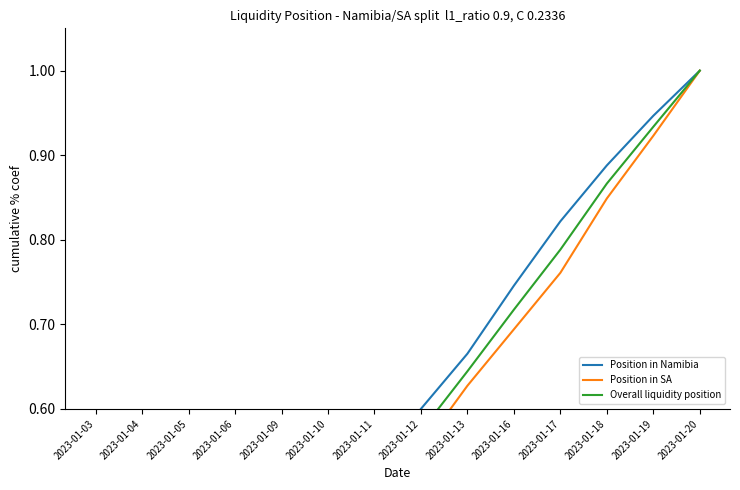

At 2023-01-09, list the series in order from smallest to largest.

Position in SA, Overall liquidity position, Position in Namibia